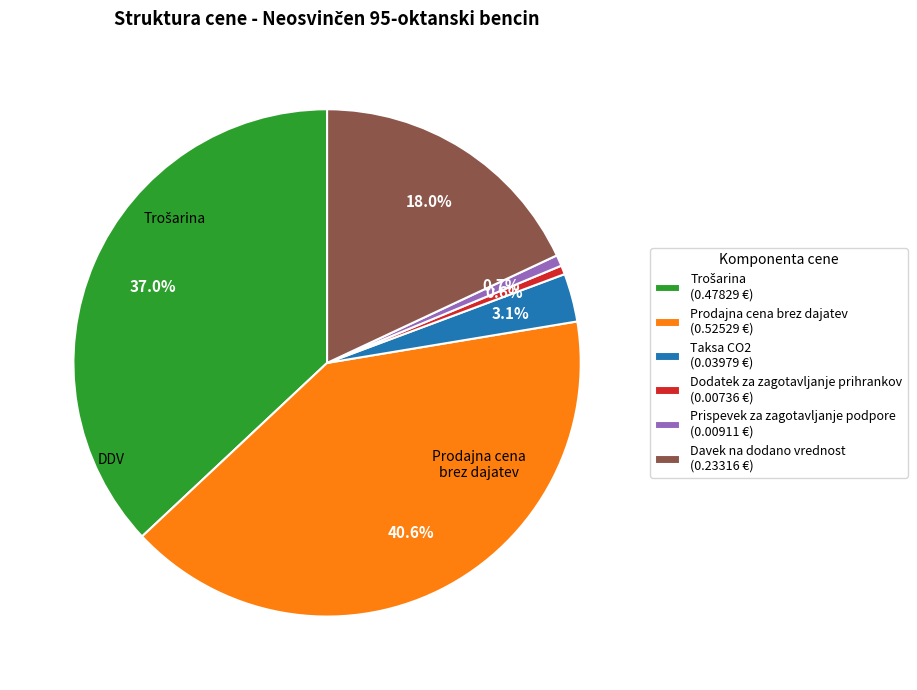

Combined, do Davek na dodano vrednost and Taksa CO2 account for over 50%?

No